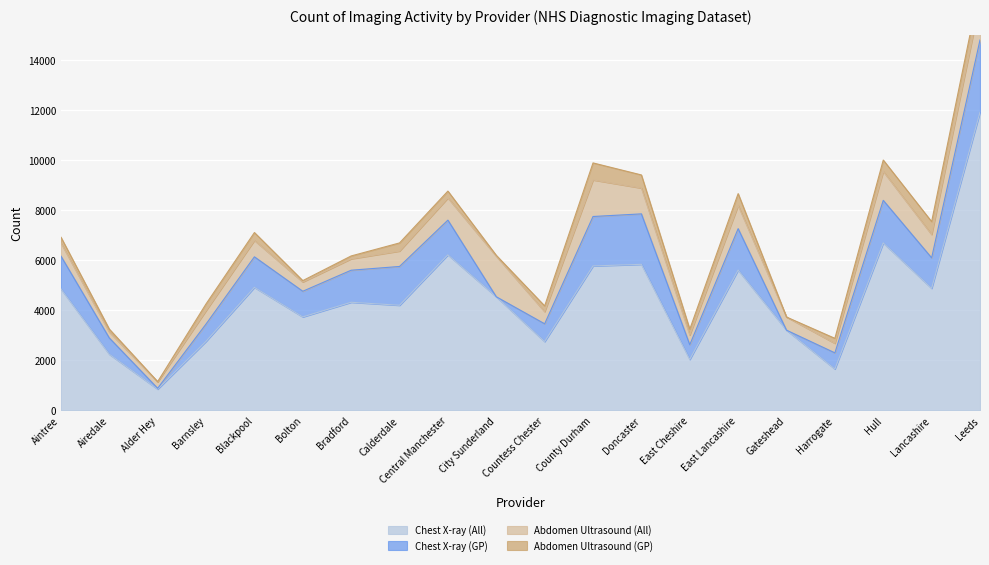

What is the difference between the maximum and minimum values in the Abdomen Ultrasound (GP) series?

680